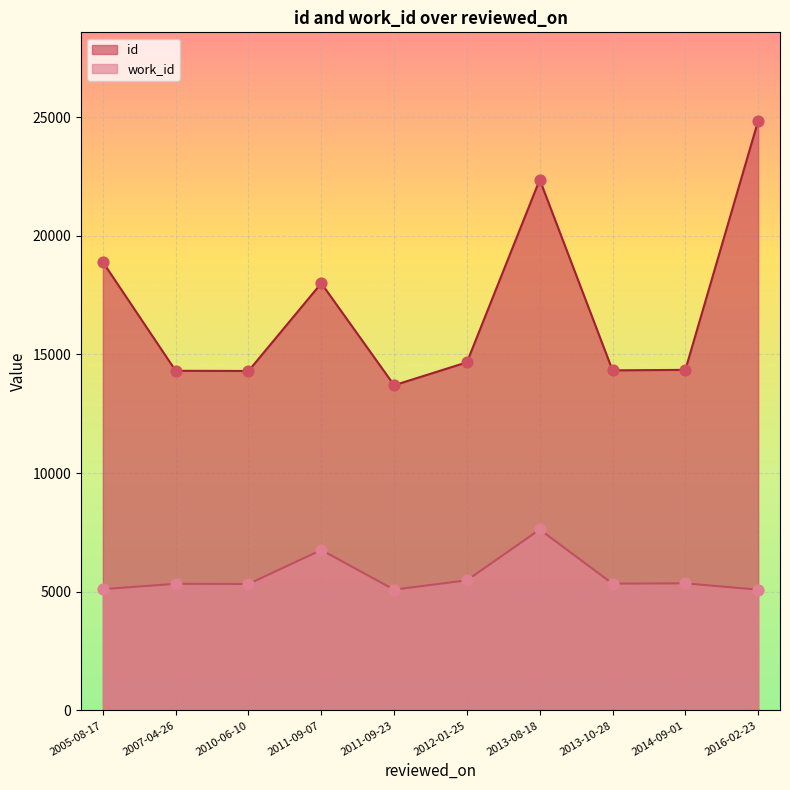

Which series has the widest spread of Y values?

id